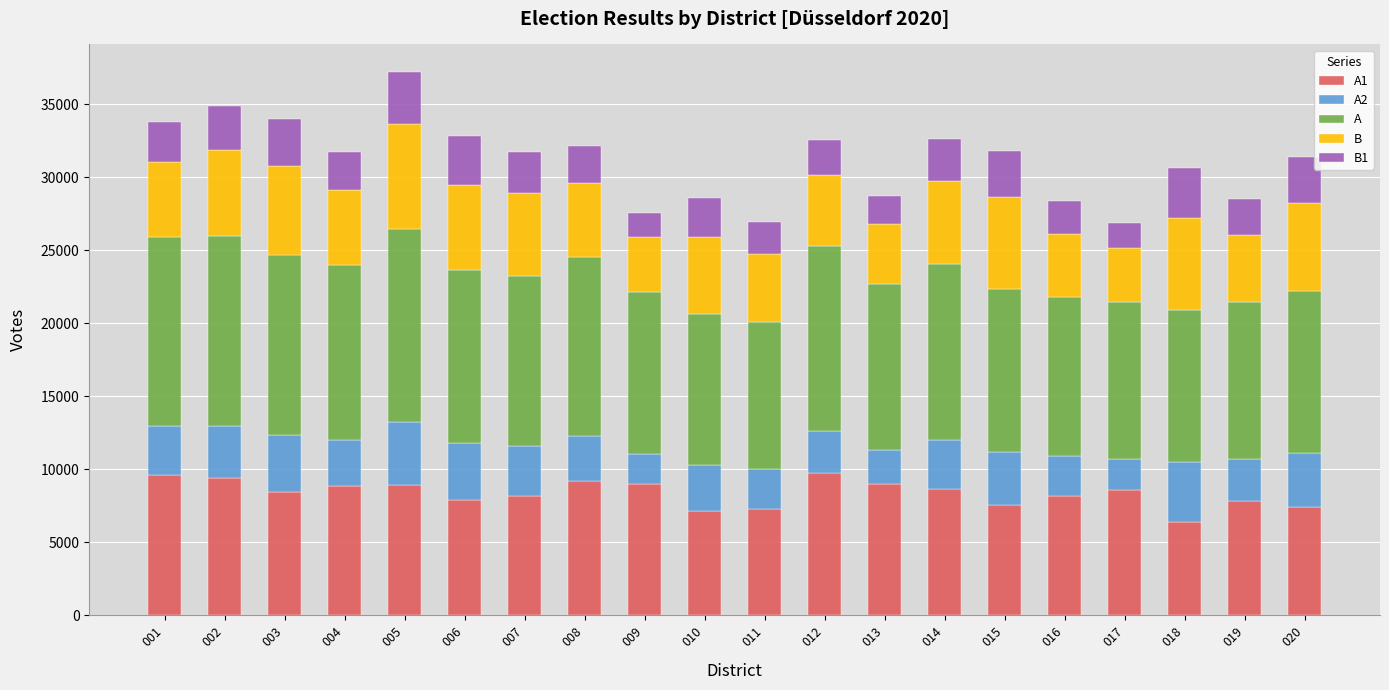

What is the total value across all series at 003?

33950